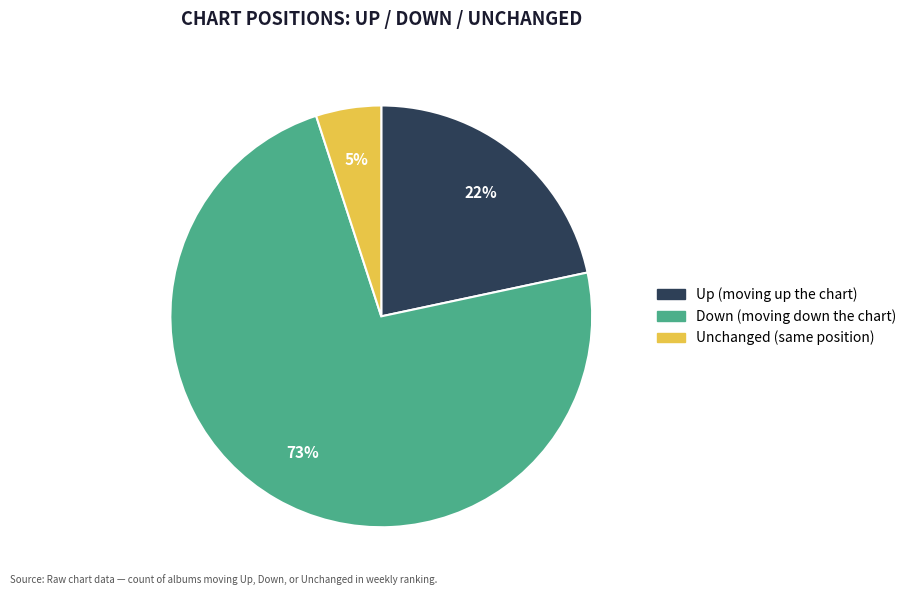

To the nearest percent, what is the average slice percentage?

33%